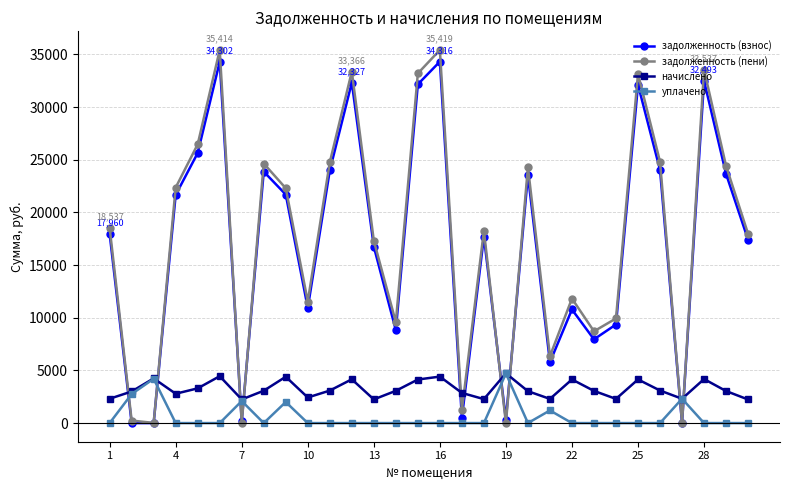

Which series has the largest total across all categories?

задолженность (пени)